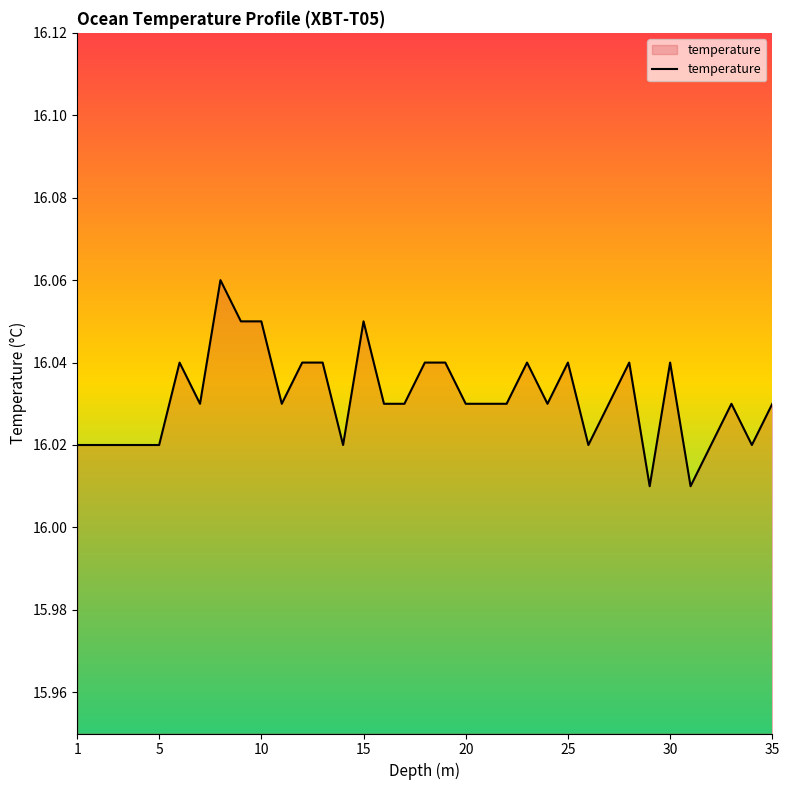

True or false: there are more than 2 points higher than both neighbors.

True